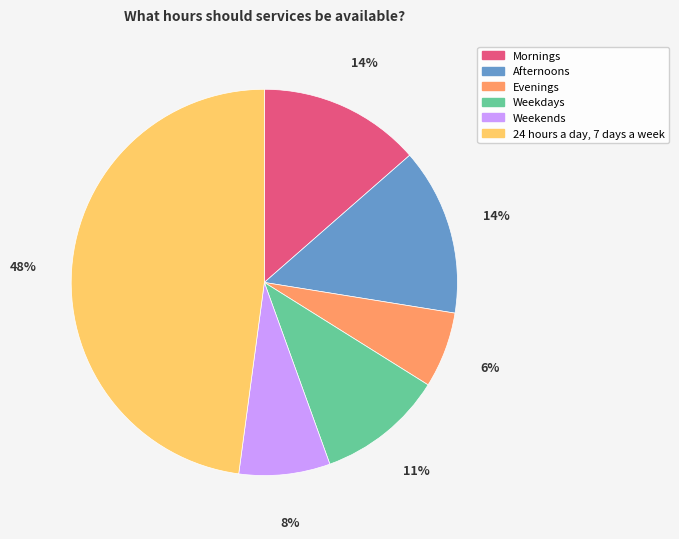

Which category has the biggest portion of the pie?

24 hours a day, 7 days a week